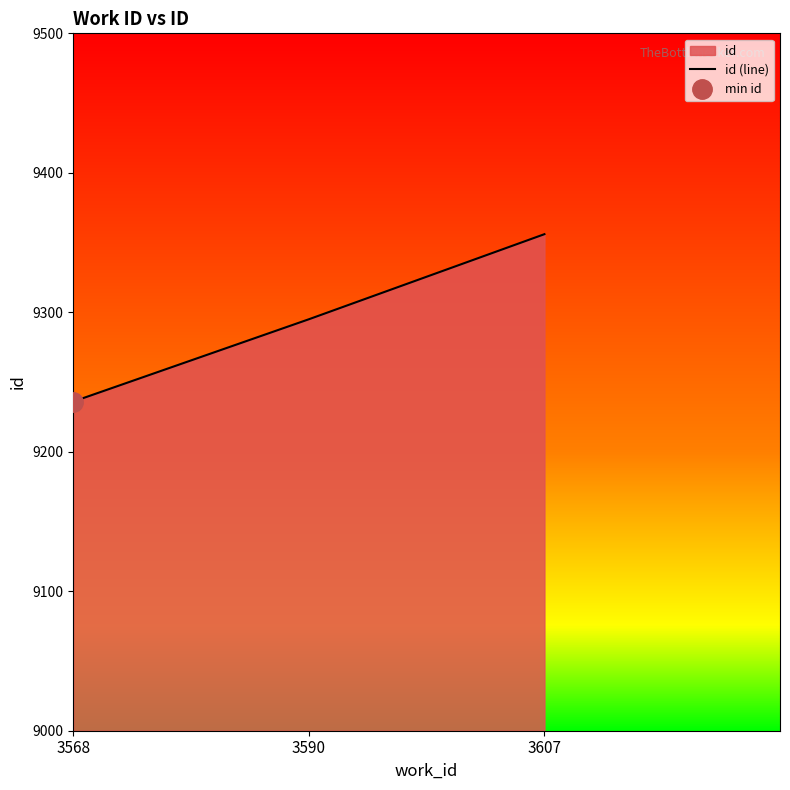

How many data points are less than 9295?

1